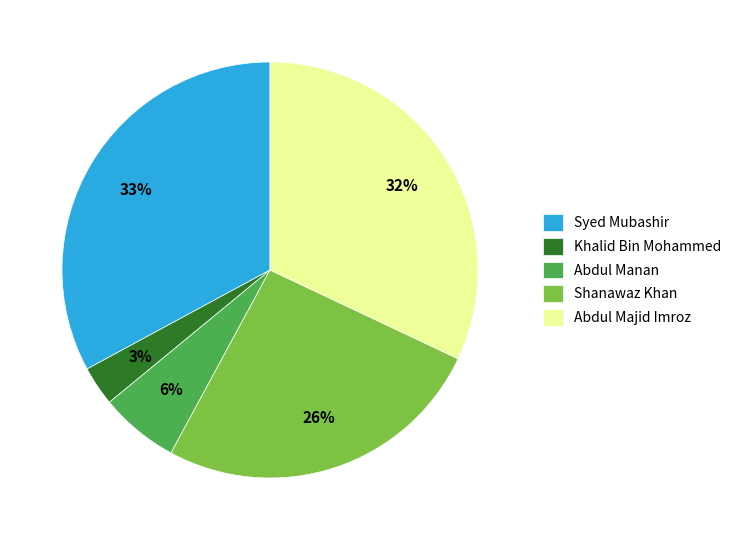

The Shanawaz Khan slice represents 12% of the pie. True or false?

False